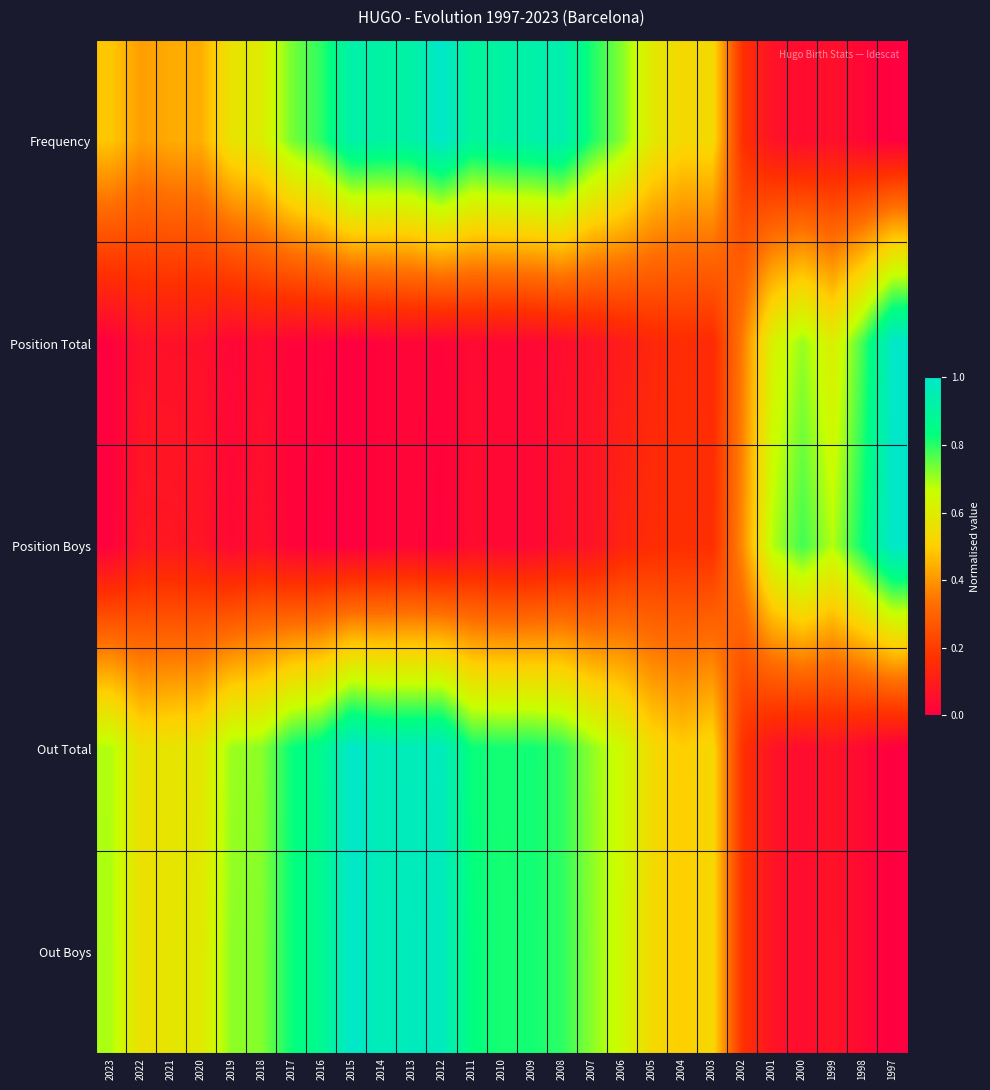

Which category has the lowest value across all series?

1997